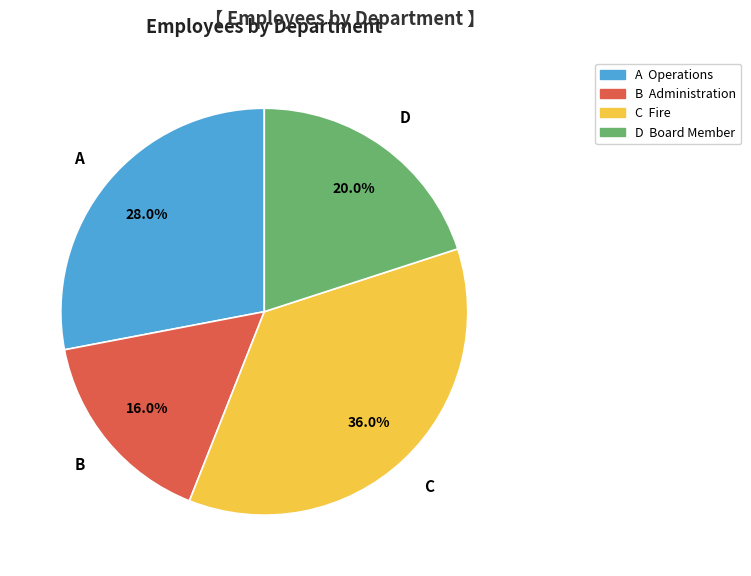

Does any single category account for the majority?

No